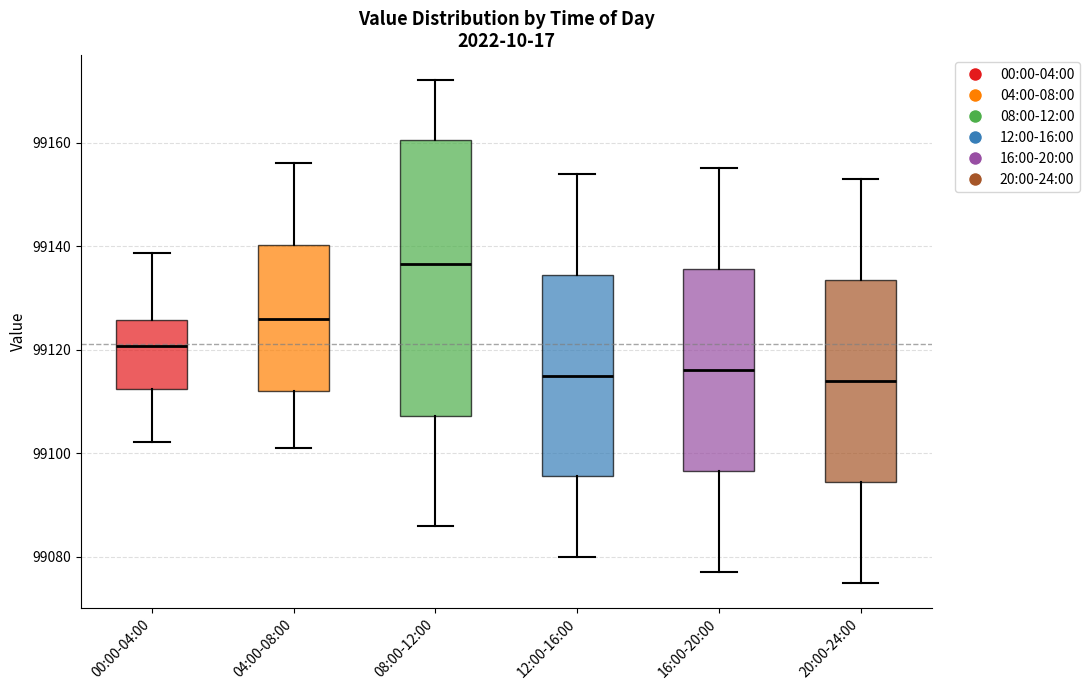

Reading left to right, transcribe this box plot: for each box, give where its median line is, the range the box spans, and where its two whiskers end, as read against the y-axis. The values are not printed on the chart, so give them approximately, as read against the axis.

00:00-04:00: median 99120, box 99112 to 99126, whiskers 99102 to 99138
04:00-08:00: median 99126, box 99112 to 99140, whiskers 99102 to 99156
08:00-12:00: median 99136, box 99108 to 99160, whiskers 99086 to 99172
12:00-16:00: median 99116, box 99096 to 99134, whiskers 99080 to 99154
16:00-20:00: median 99116, box 99096 to 99136, whiskers 99078 to 99156
20:00-24:00: median 99114, box 99094 to 99134, whiskers 99076 to 99154